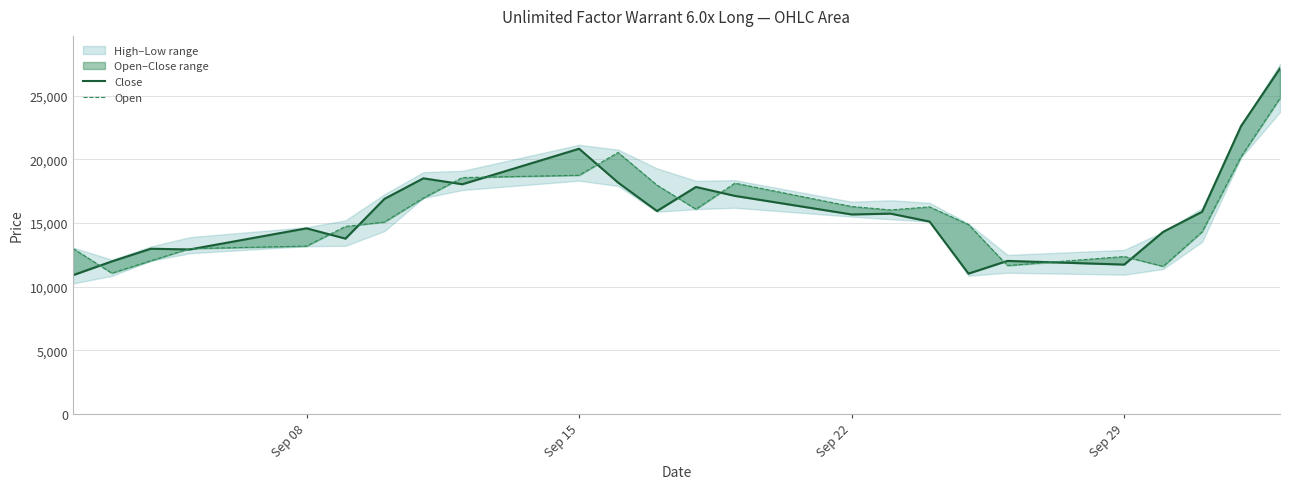

What is the difference between the maximum and minimum values in the Close series?

16255